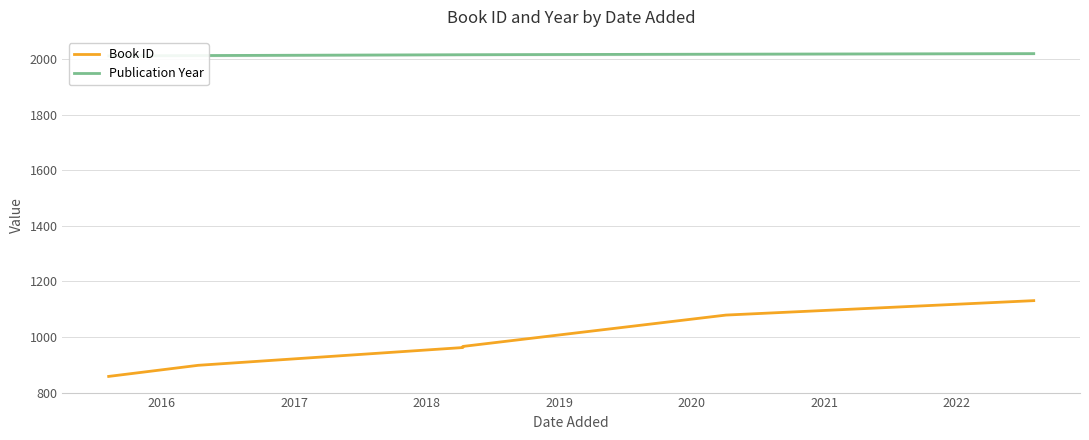

What is the value of the Publication Year point at the 2nd from the left?

2014